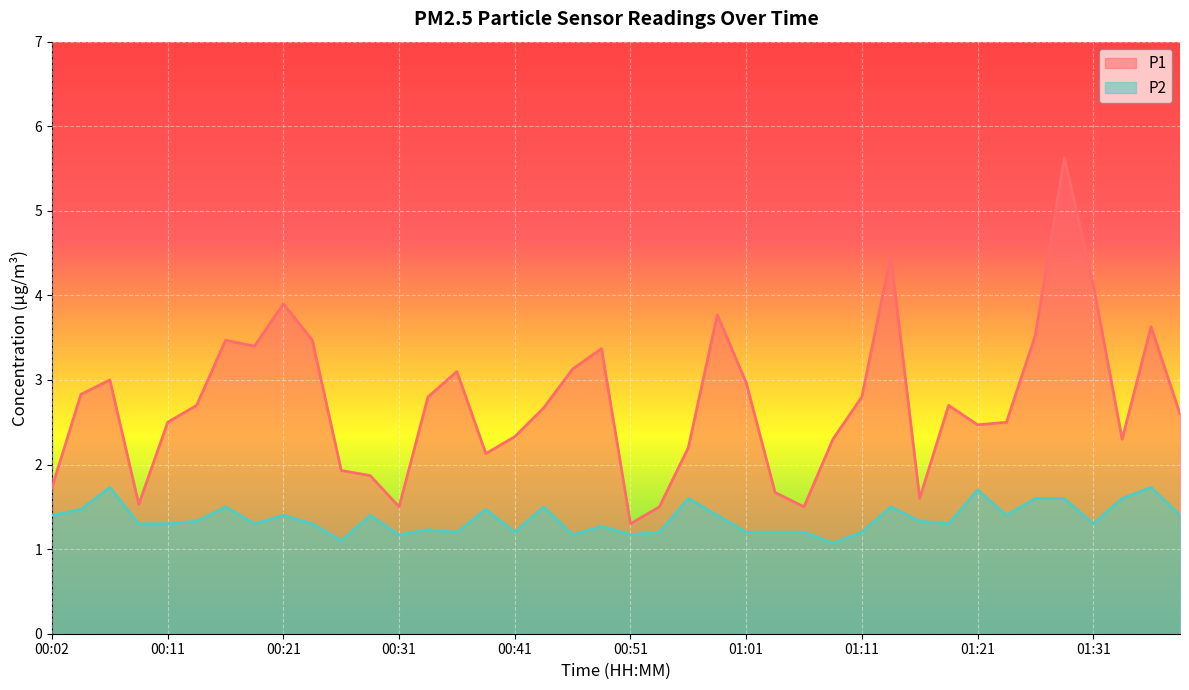

True or false: P1 and P2 intersect in this chart.

False